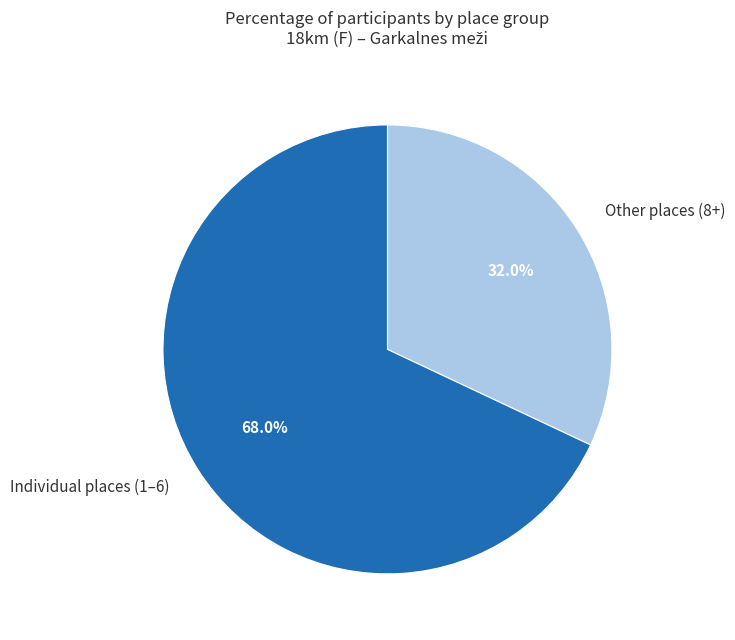

Between Other places (8+) and Individual places (1–6), which is larger?

Individual places (1–6)